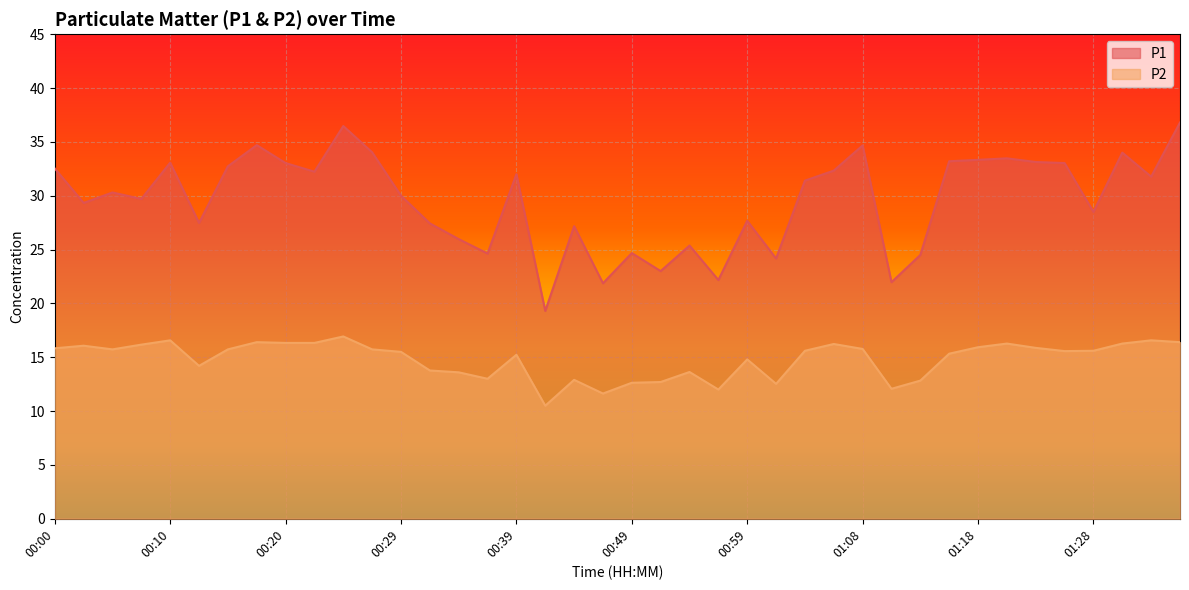

What is the label of the 36th point from the left?

01:25